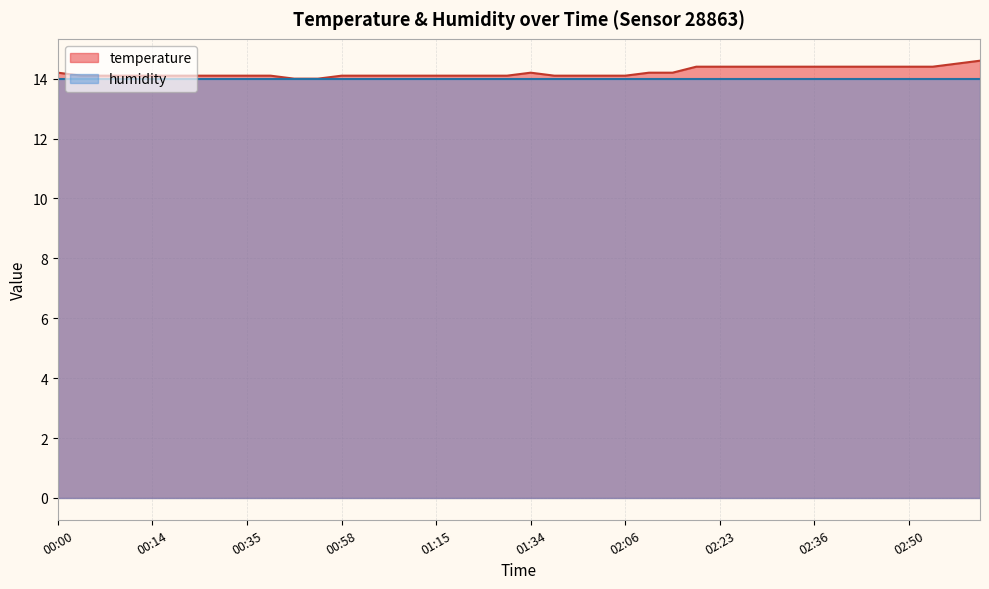

List the labels in order of value, largest first.

02:58, 02:55, 02:20, 02:23, 02:25, 02:28, 02:33, 02:36, 02:39, 02:41, 02:44, 02:50, 02:52, 00:00, 01:34, 02:09, 02:12, 00:05, 00:08, 00:11, 00:14, 00:16, 00:24, 00:27, 00:35, 00:38, 00:58, 01:01, 01:09, 01:12, 01:15, 01:18, 01:26, 01:29, 01:40, 01:51, 01:54, 02:06, 00:41, 00:56